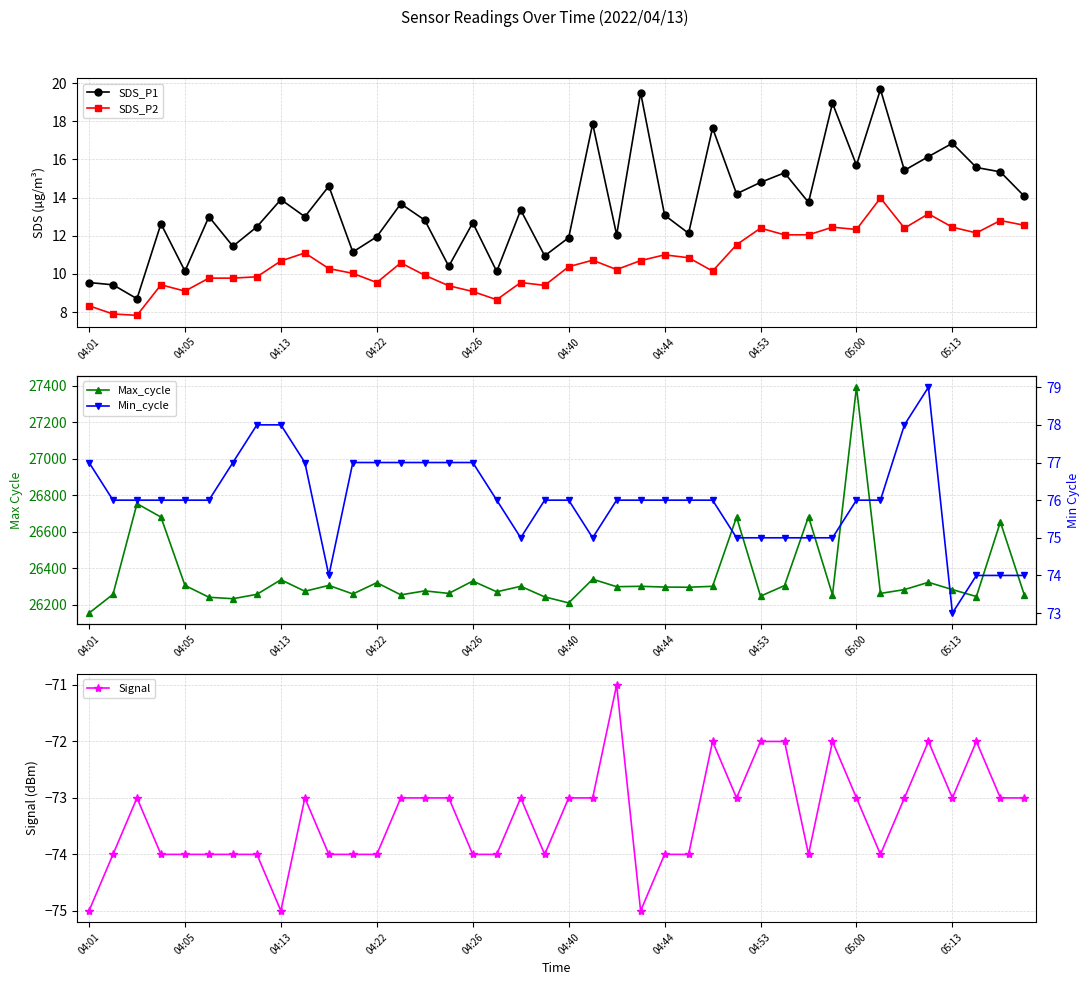

True or false: SDS_P1 and Min_cycle intersect in this chart.

False